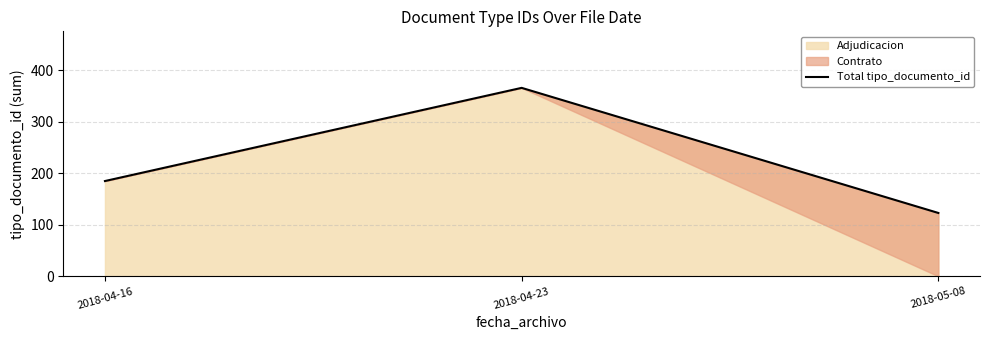

The chart shows a value of 187 at 2018-04-23. True or false?

False